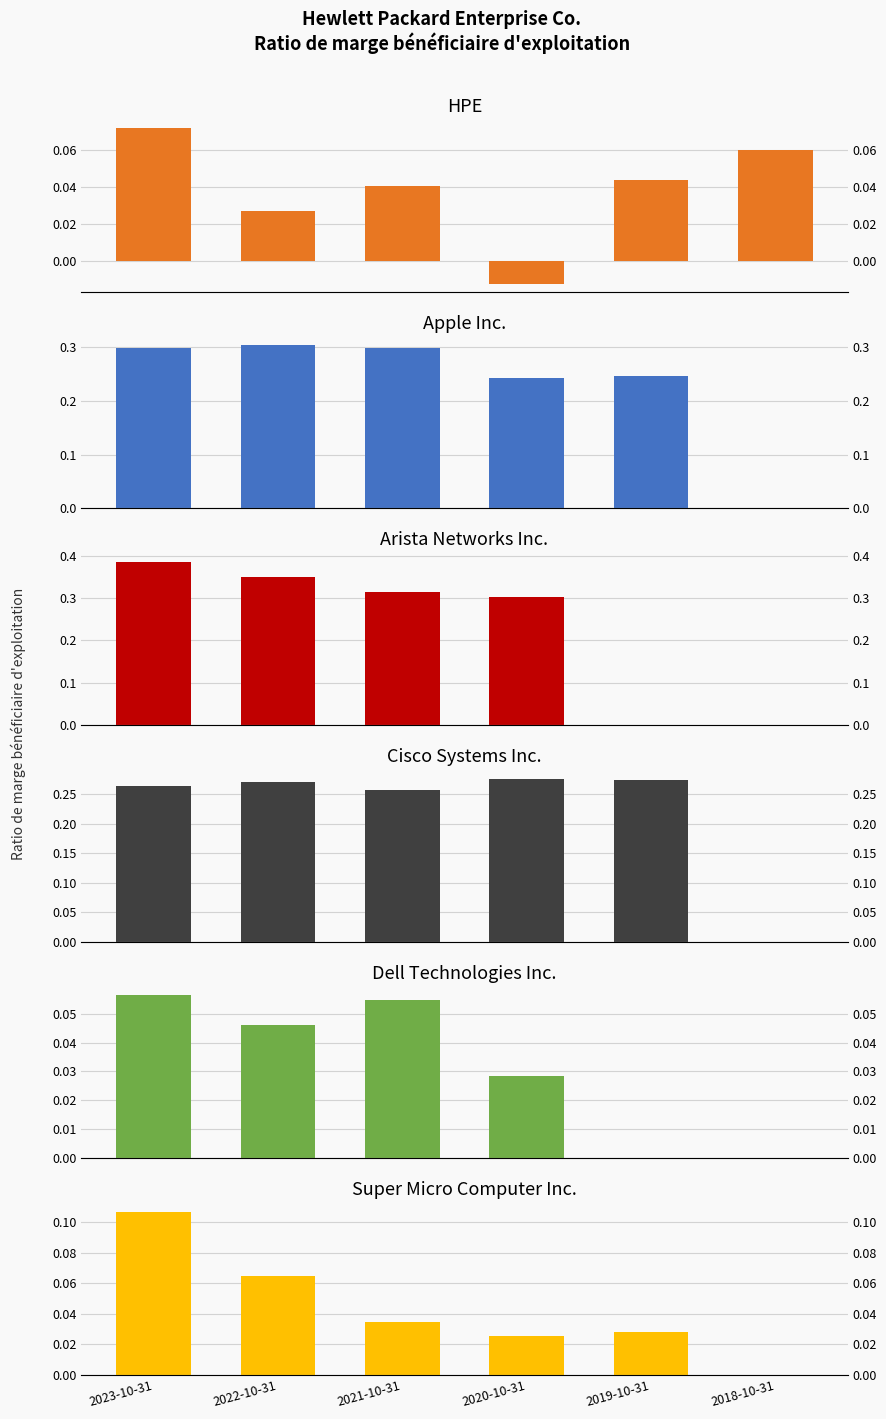

The value of Cisco Systems Inc. at 2022-10-31 is 0.4. True or false?

False